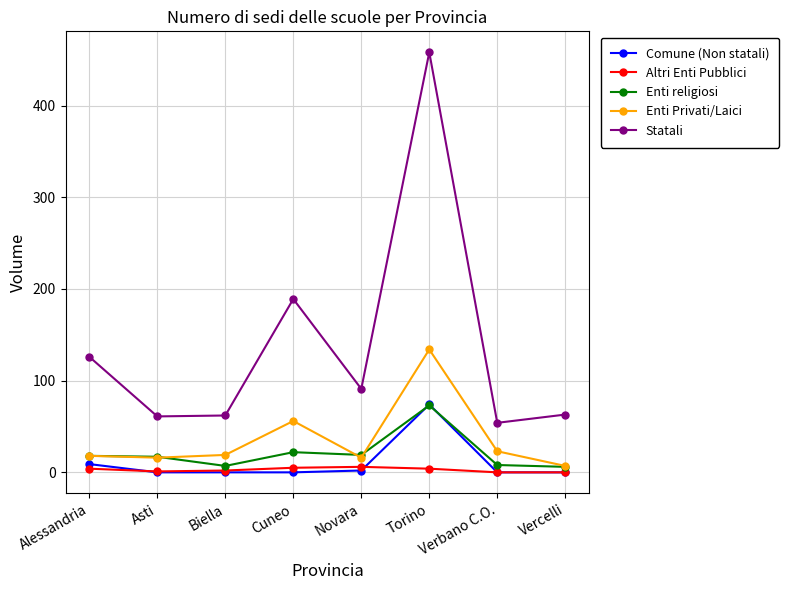

What is the greatest value displayed?

458